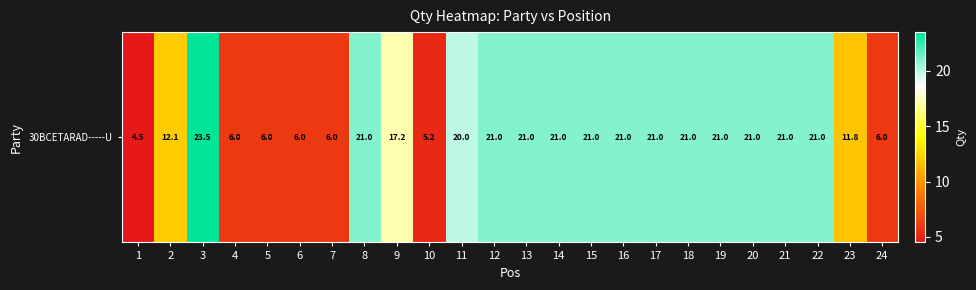

Reading left to right, extract all data points from this chart.

4.5	12.1	23.5	6.0	6.0	6.0	6.0	21.0	17.2	5.2	20.0	21.0	21.0	21.0	21.0	21.0	21.0	21.0	21.0	21.0	21.0	21.0	11.8	6.0